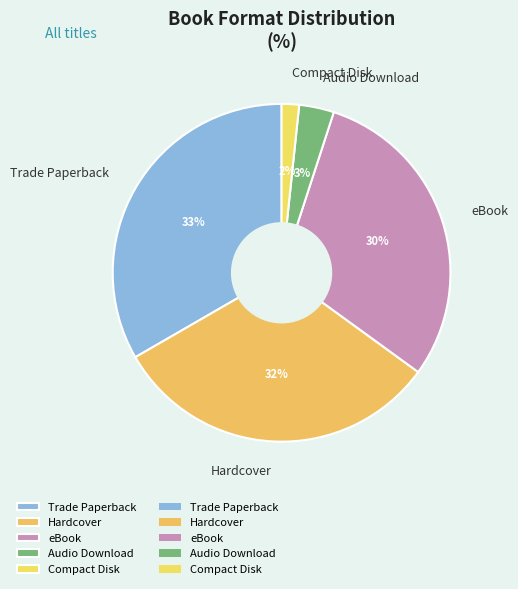

Rank the categories by value from highest to lowest.

Trade Paperback, Hardcover, eBook, Audio Download, Compact Disk